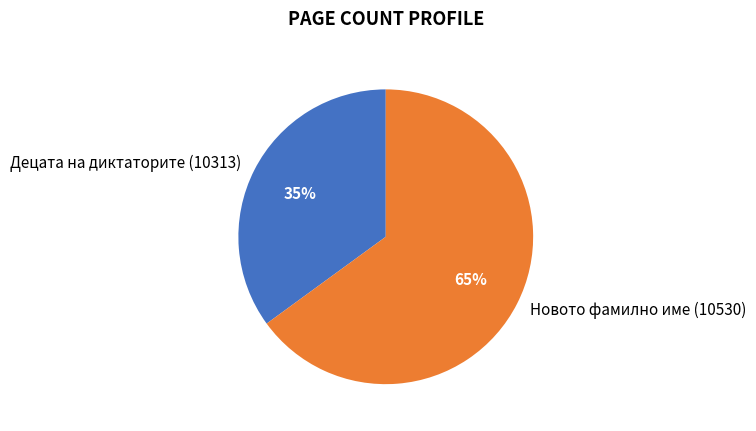

Count the number of slices in the pie.

2